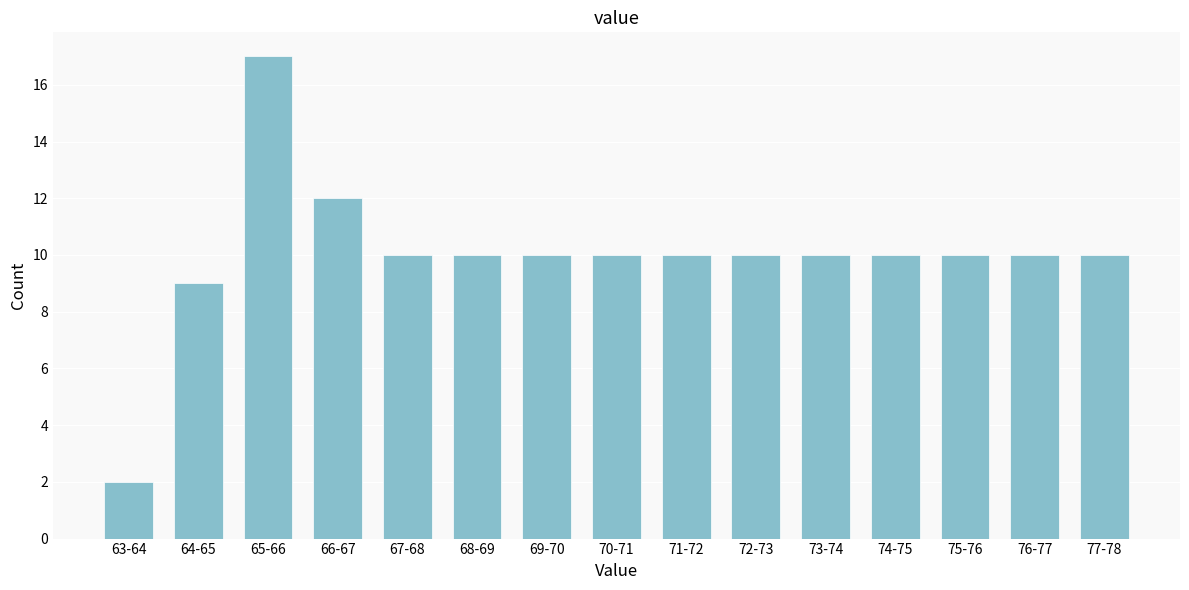

Reading right to left, transcribe all the data shown in this chart.

77-78=10	76-77=10	75-76=10	74-75=10	73-74=10	72-73=10	71-72=10	70-71=10	69-70=10	68-69=10	67-68=10	66-67=12	65-66=17	64-65=9	63-64=2